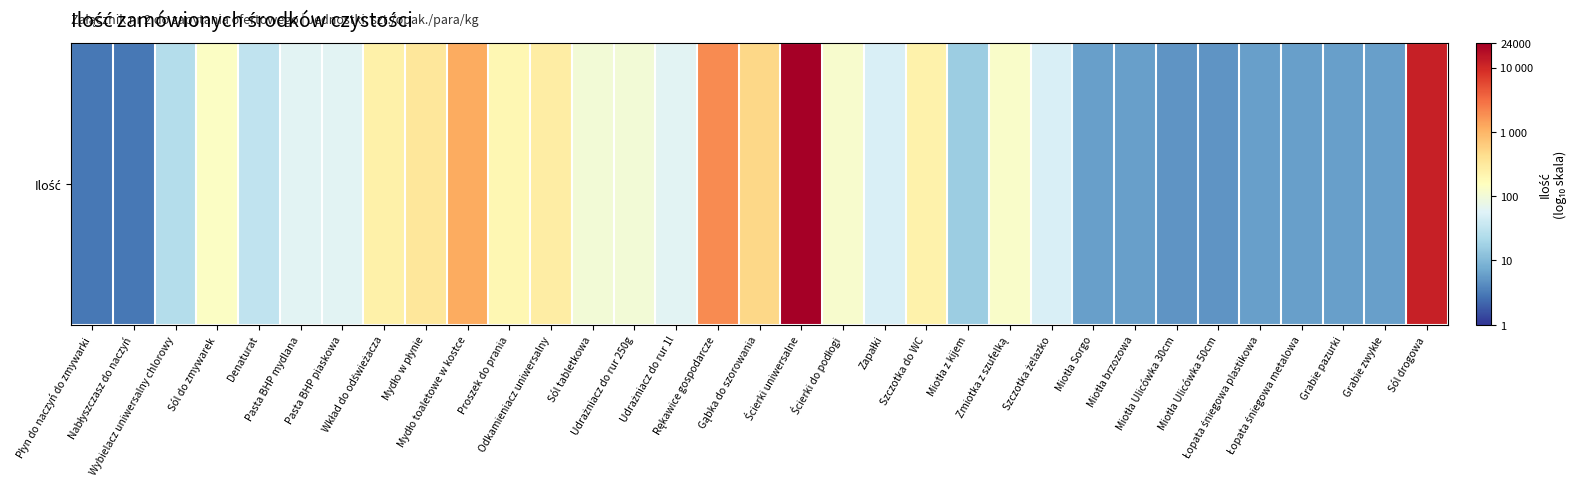

Which has a higher value, Sól do zmywarek or Ścierki do podłogi?

Sól do zmywarek